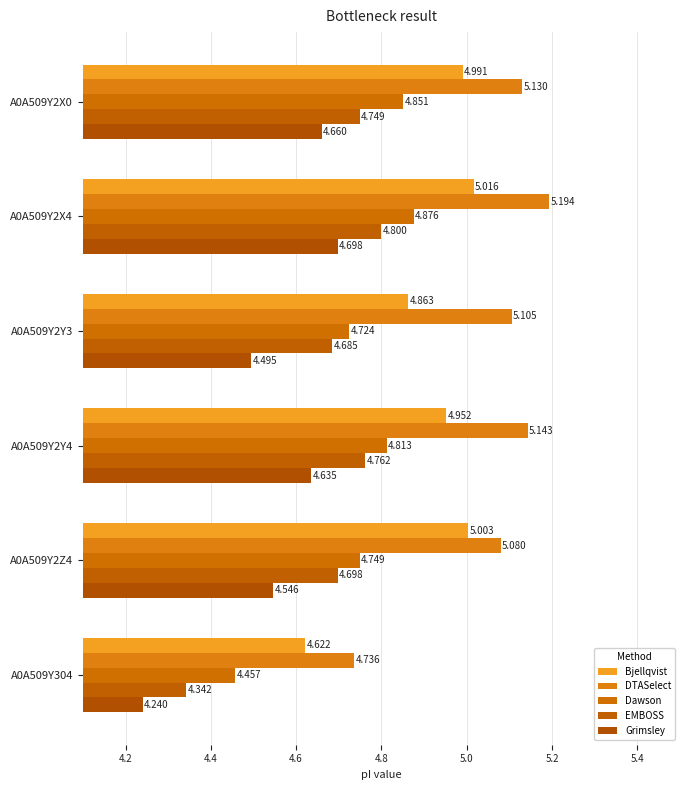

Which series has the widest spread of values?

DTASelect